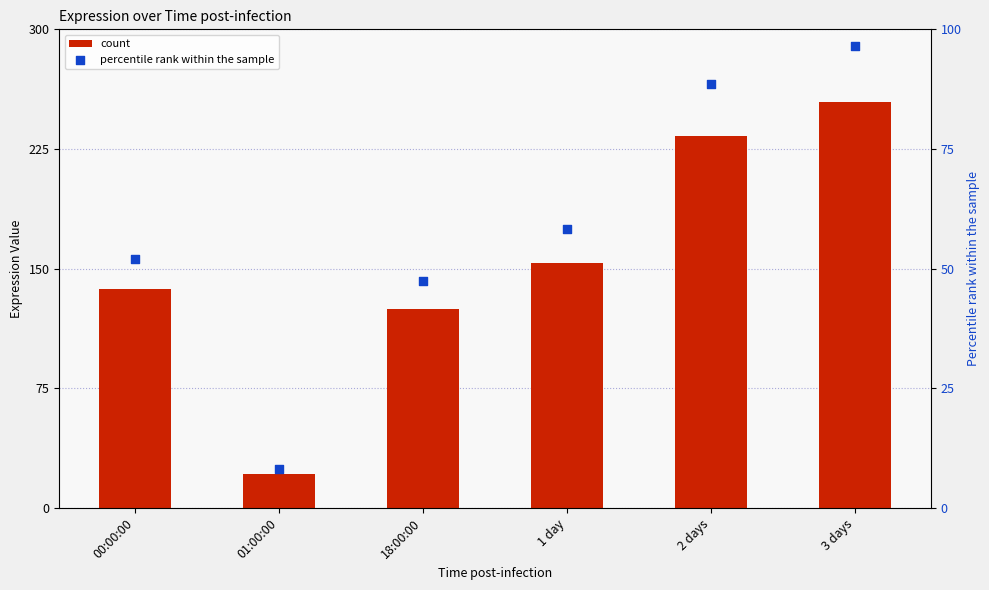

Which series contains the highest Y value?

count